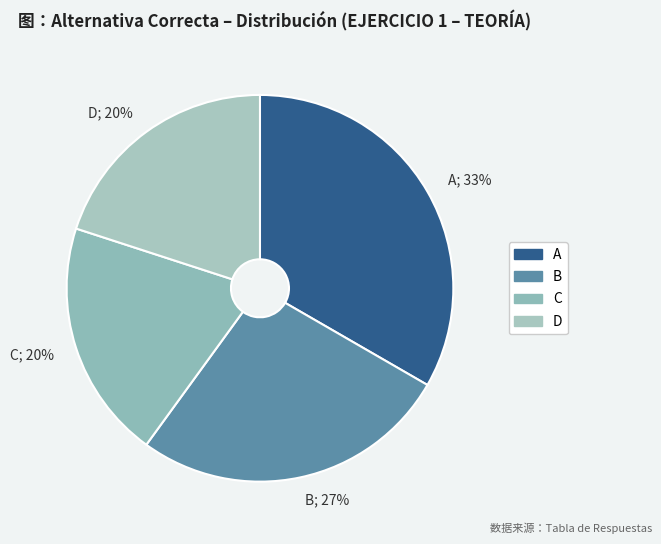

Count the number of slices in the pie.

4